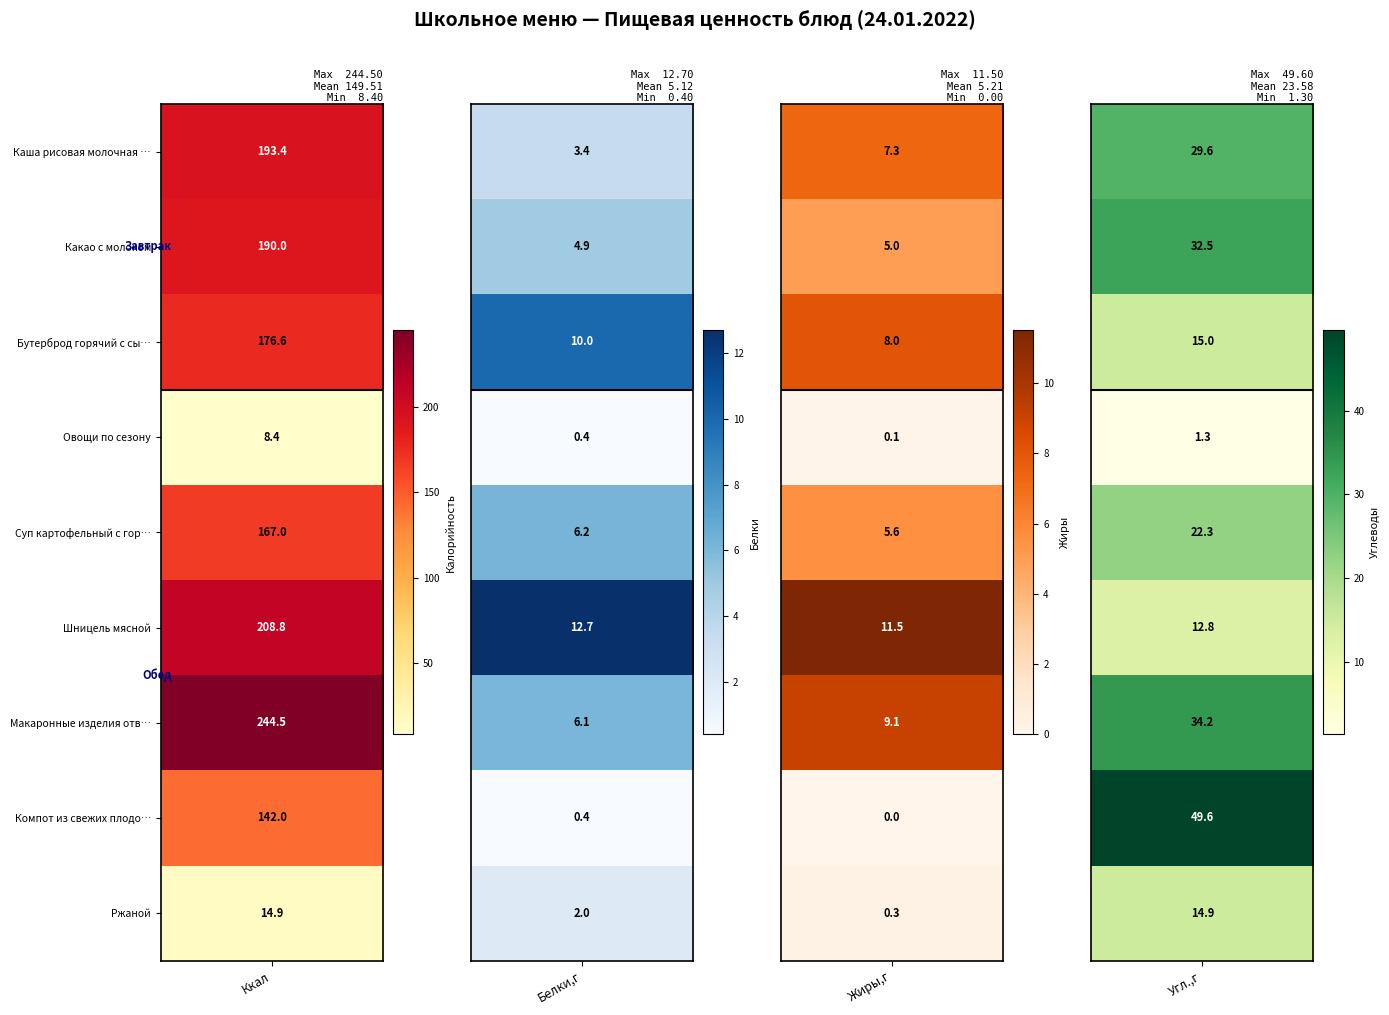

At how many categories does at least one series exceed 90?

1